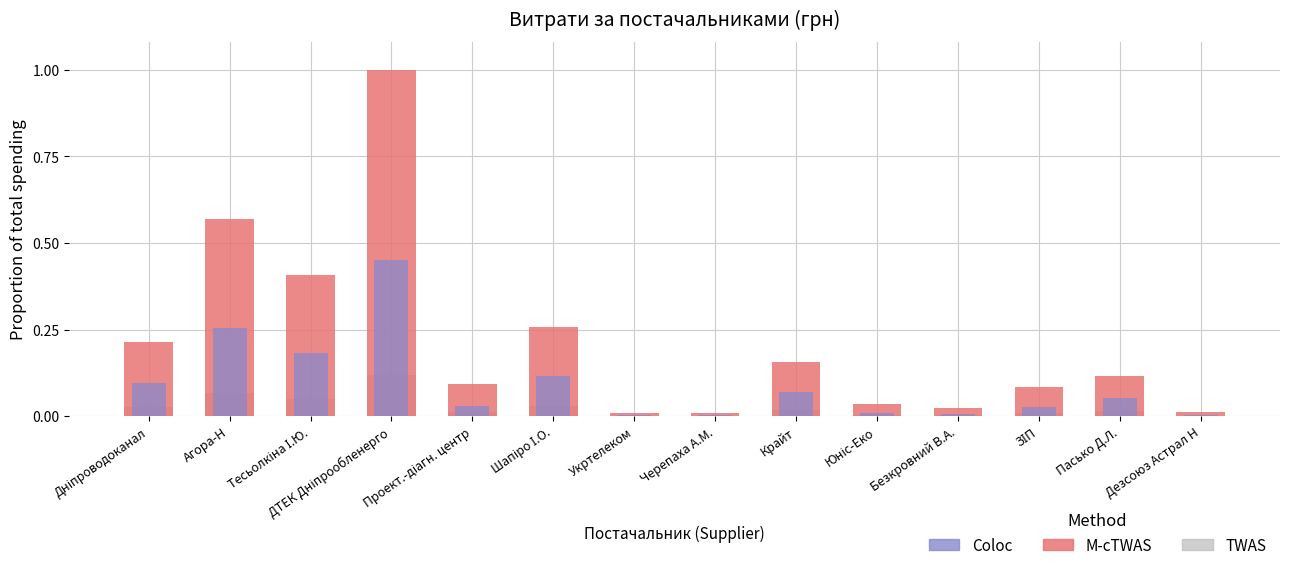

What position from the right is Агора-Н?

13